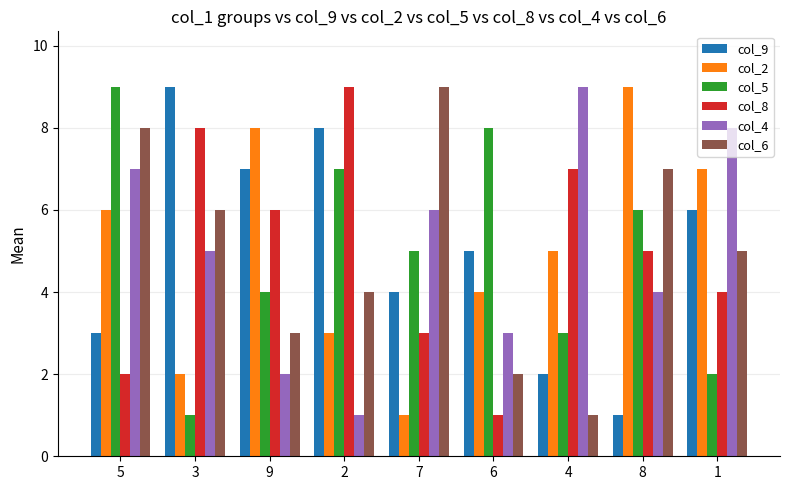

Count the col_6 values in the range 3 to 7.

5